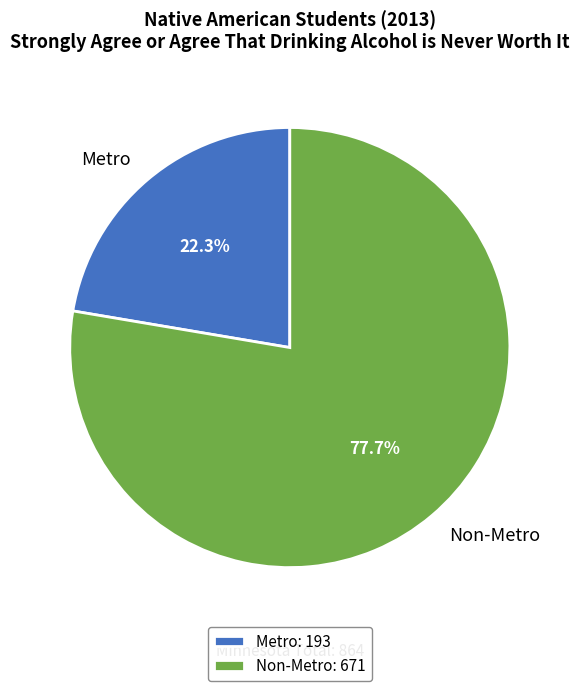

Is Metro the majority of the pie?

No